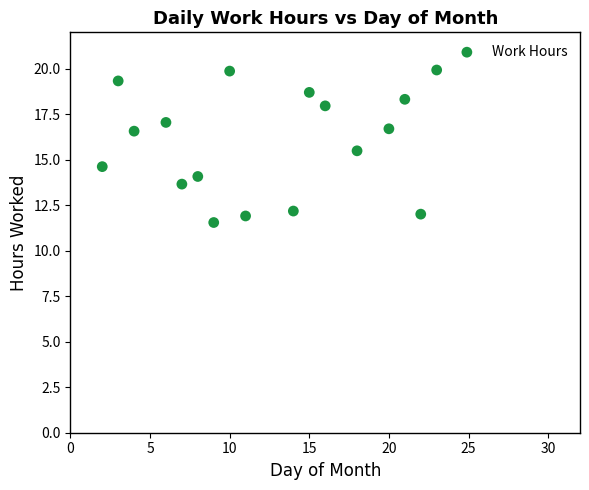

What is the range of Y values (max minus min)?

8.4